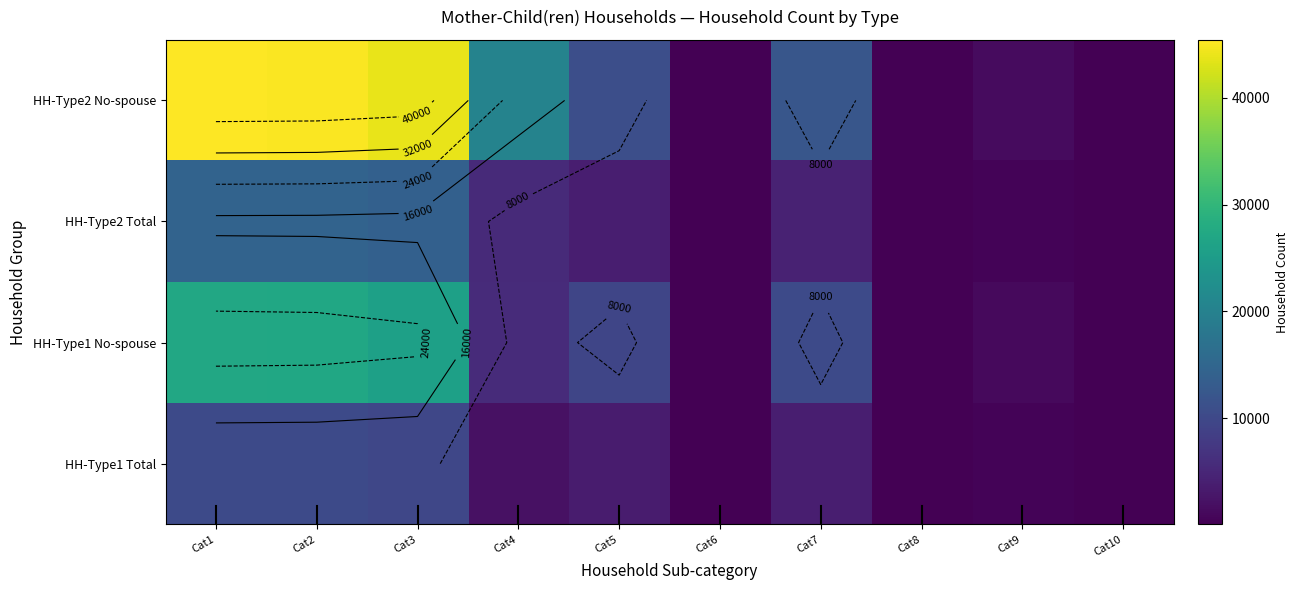

True or false: HH-Type2 Total has a value of 6118 at Cat7.

False